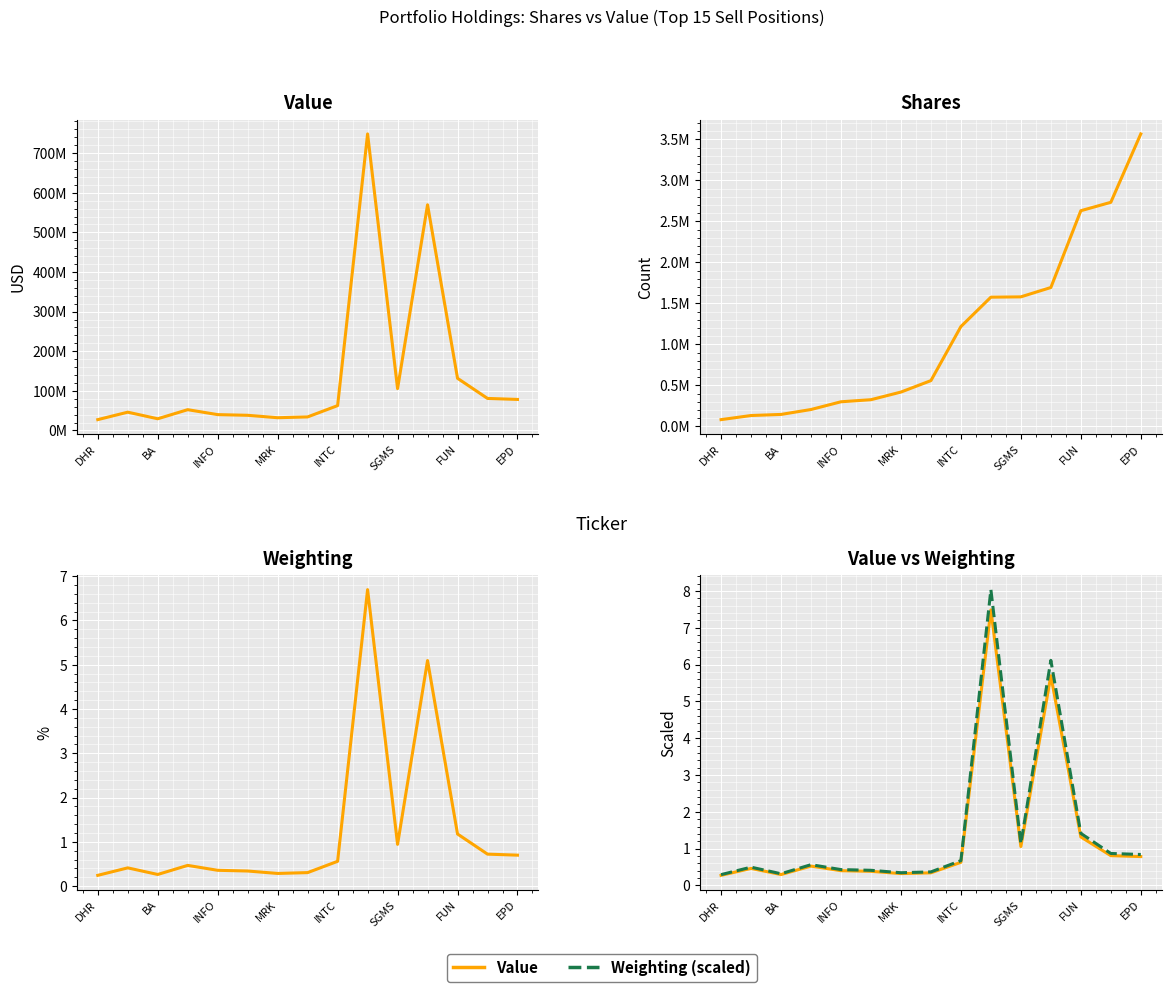

How many interior local peaks does the Value (×100M) series have?

4